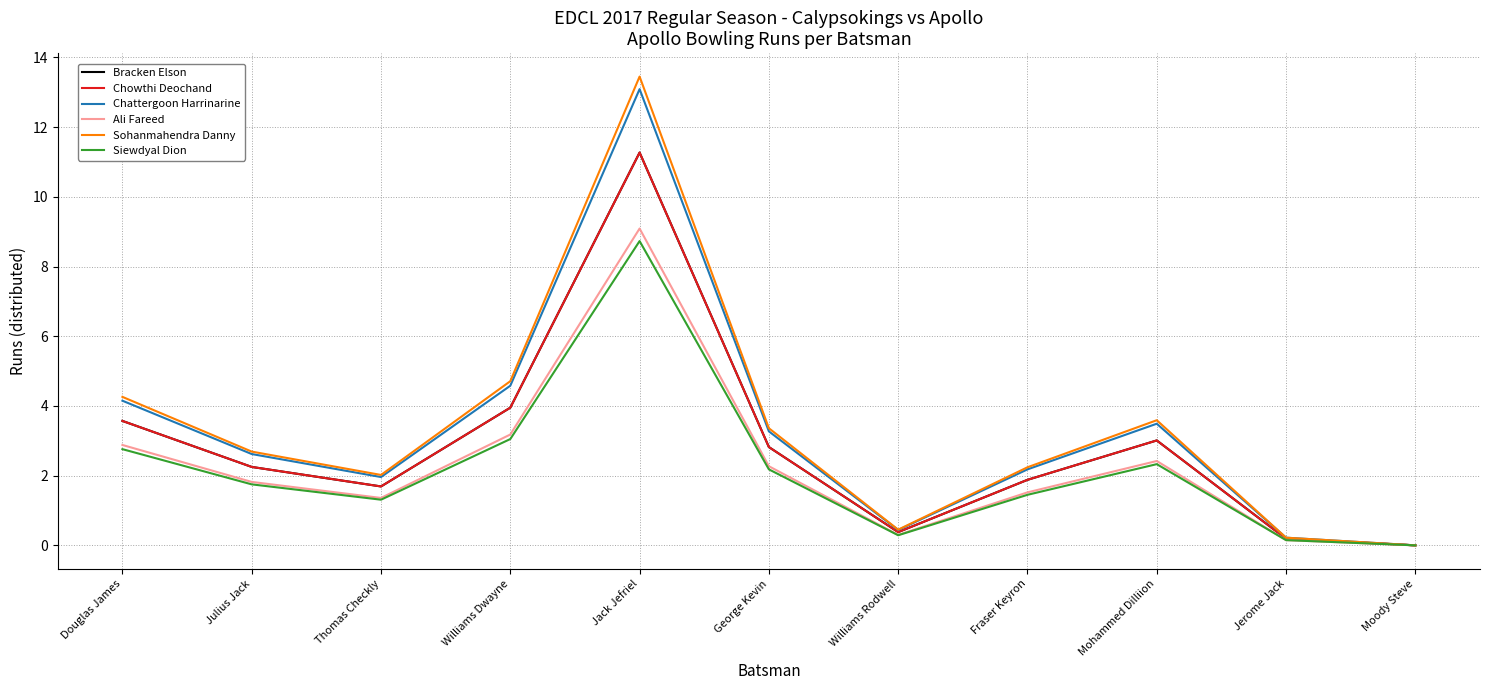

True or false: Sohanmahendra Danny and Bracken Elson cross at least once.

False